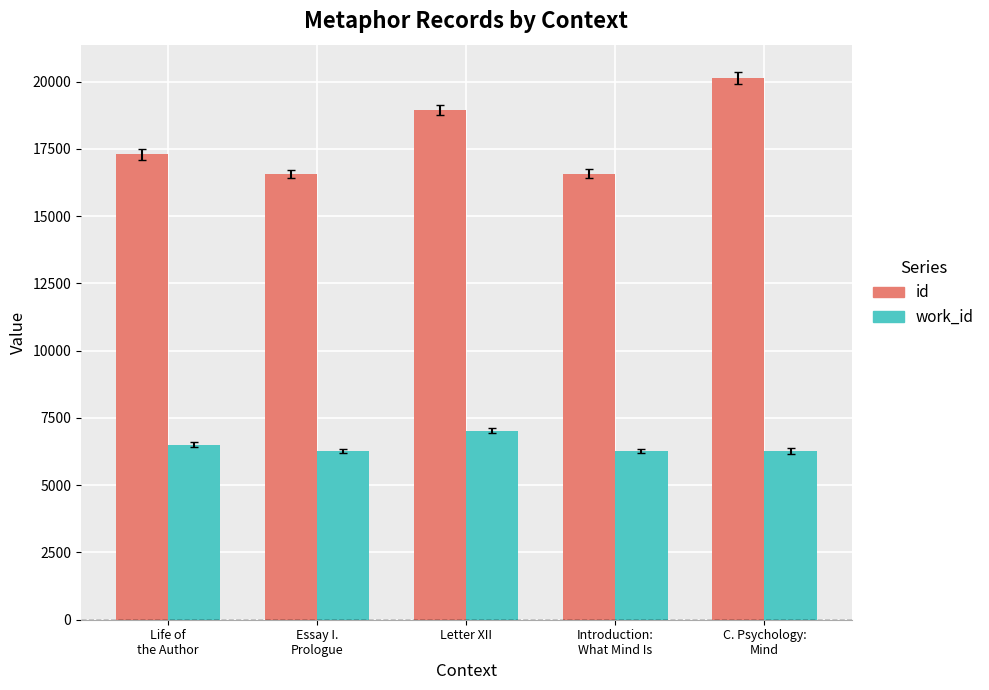

True or false: id has a value of 29624 at Life of
the Author.

False